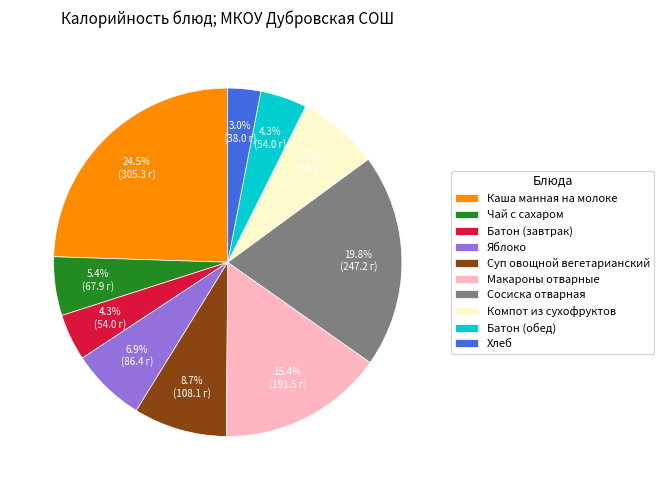

Does Батон (завтрак) account for over 50% of the chart?

No